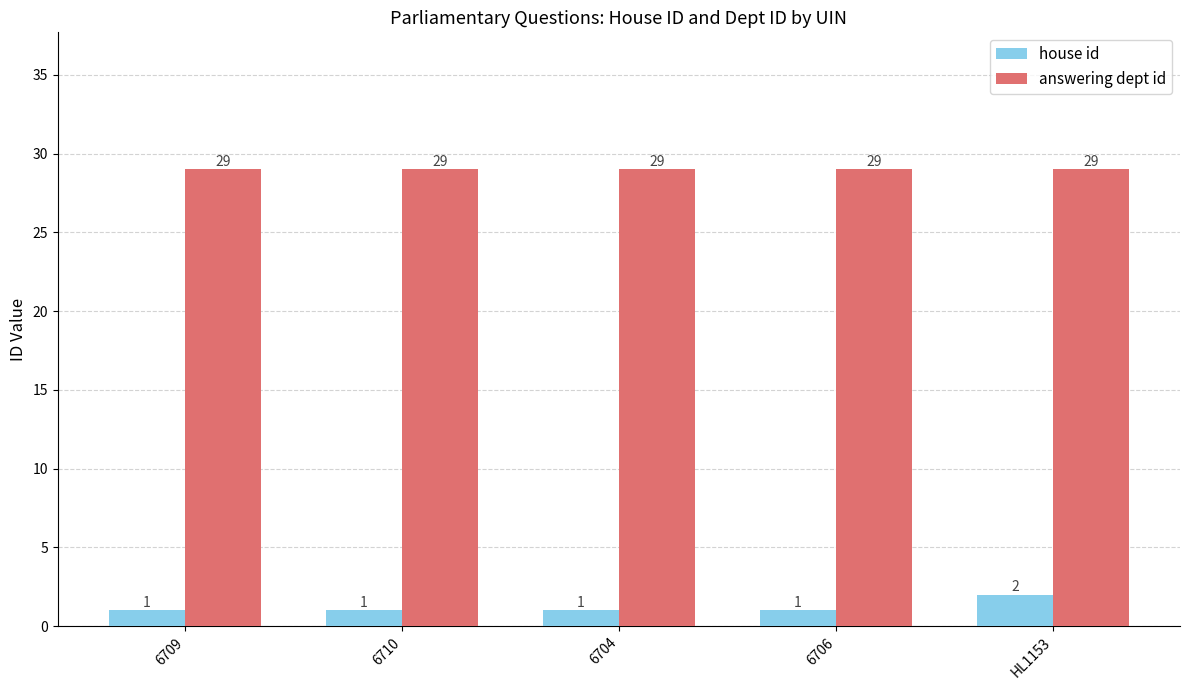

What is the difference between the highest and lowest values at 6709?

28